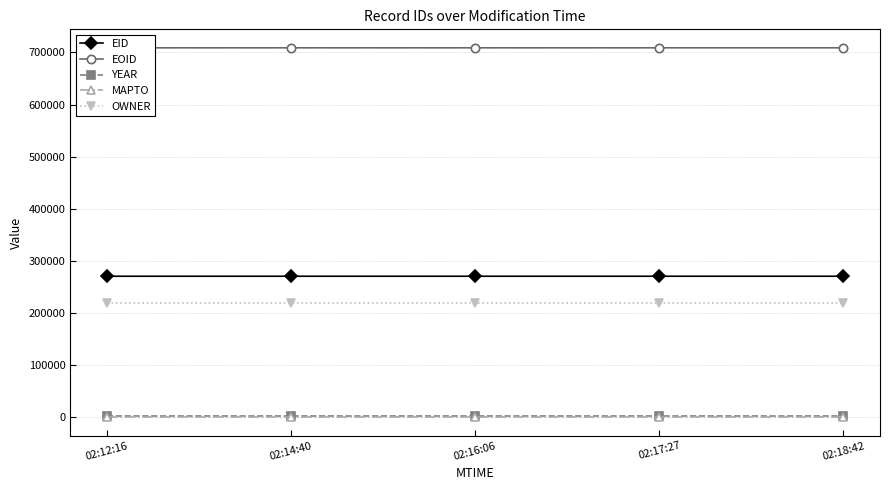

Where is OWNER nearest to the value 218229?

02:12:16